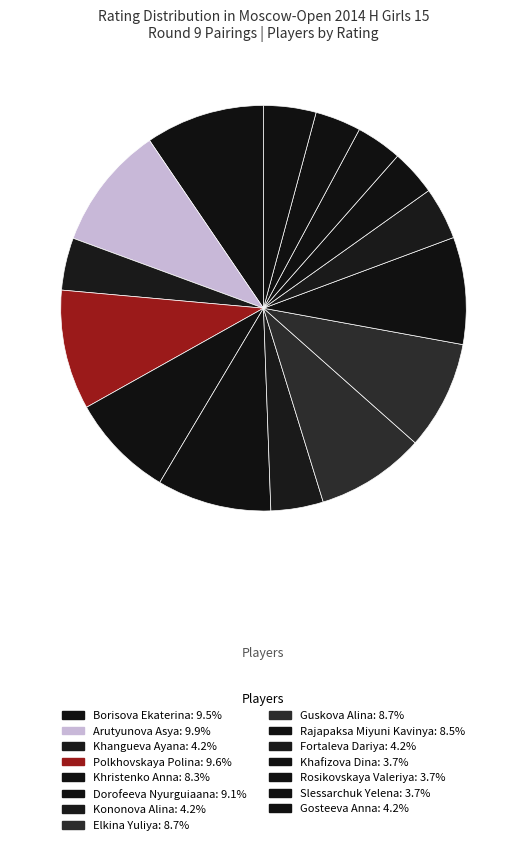

Between Khristenko Anna and Rajapaksa Miyuni Kavinya, which is larger?

Rajapaksa Miyuni Kavinya